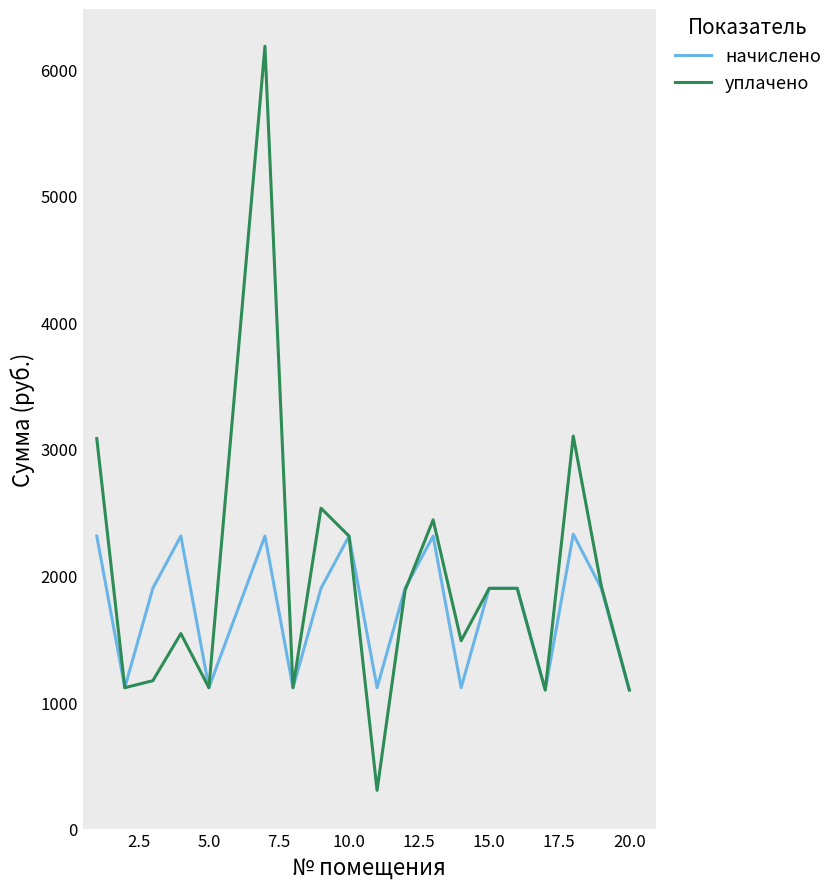

True or false: начислено has more than 0 points higher than both neighbors.

True